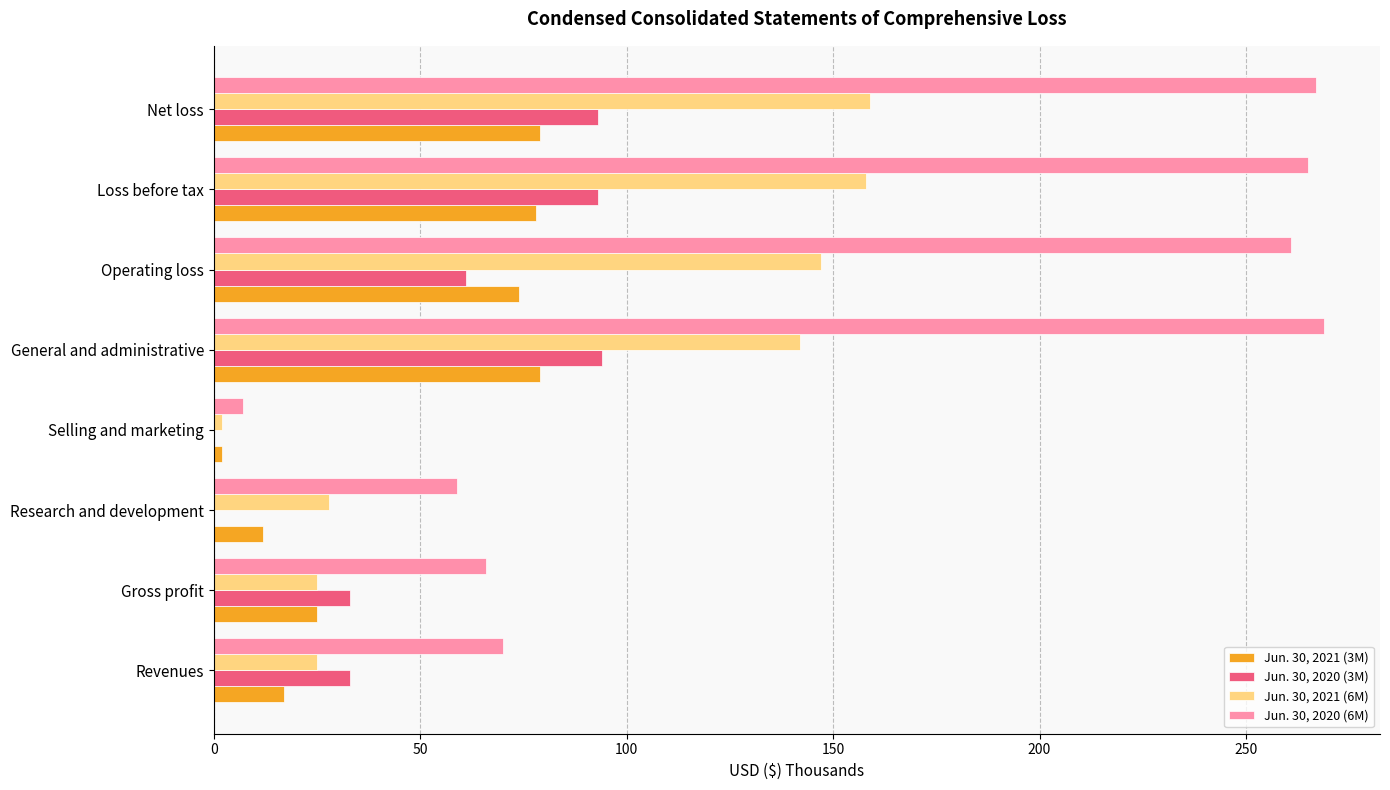

The value of Jun. 30, 2021 (6M) at Gross profit is 34. True or false?

False